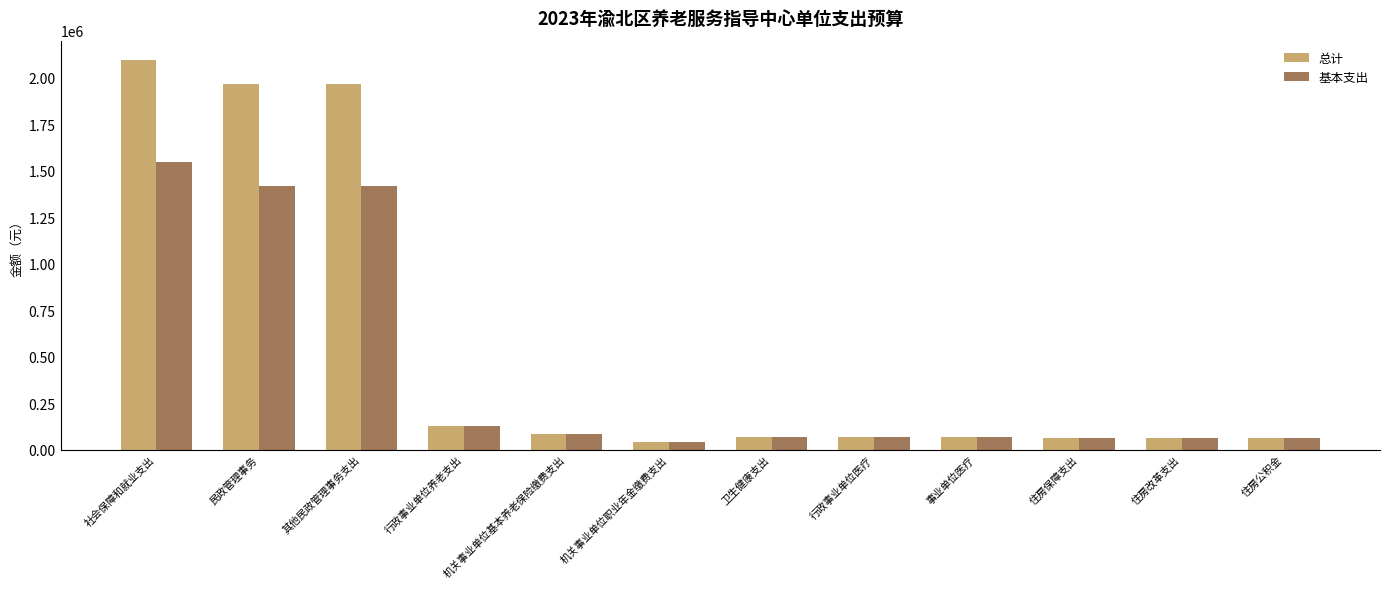

What is the label of the 12th bar from the right?

社会保障和就业支出